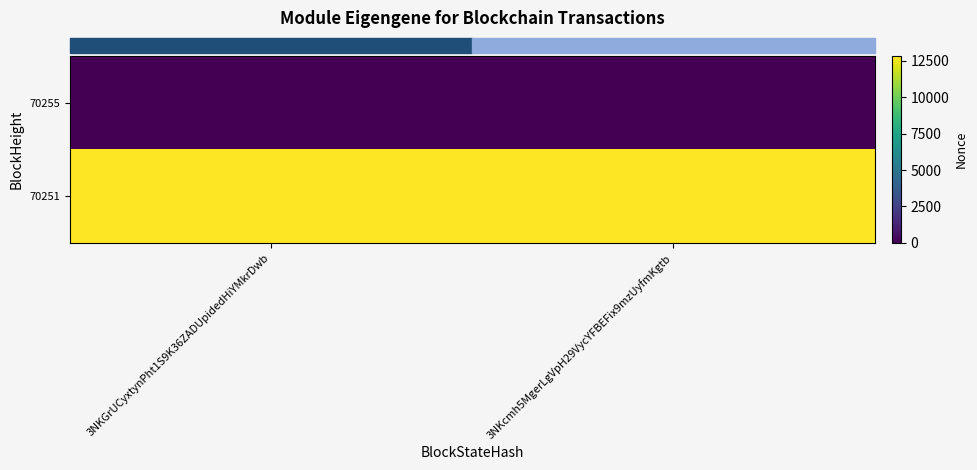

Which series has the largest range (max minus min)?

row_0